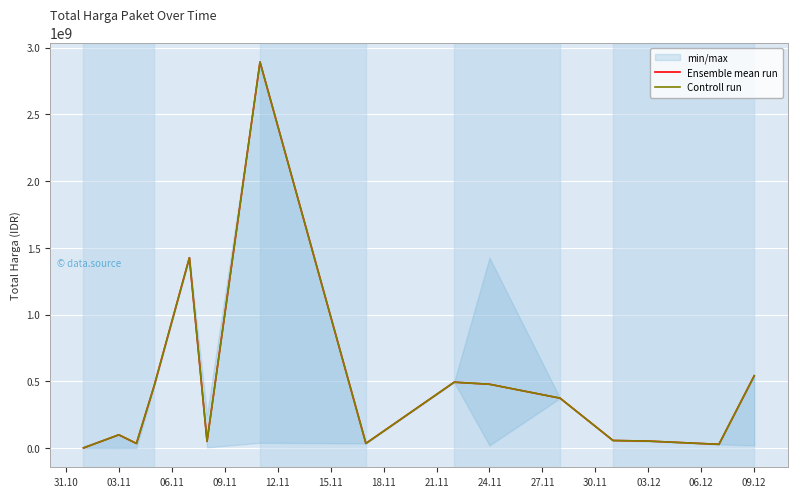

Is the value of Controll run at 06.11 greater than the value of Ensemble mean run at 12.11?

No